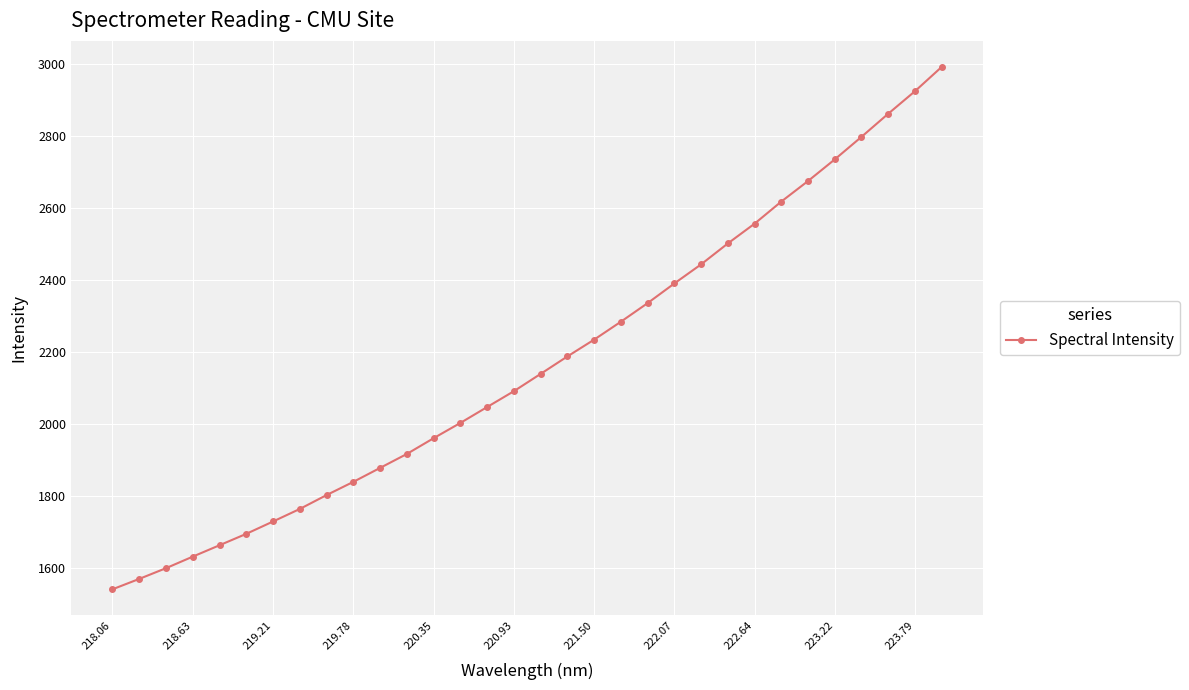

What is the maximum value shown in the chart?

2990.5